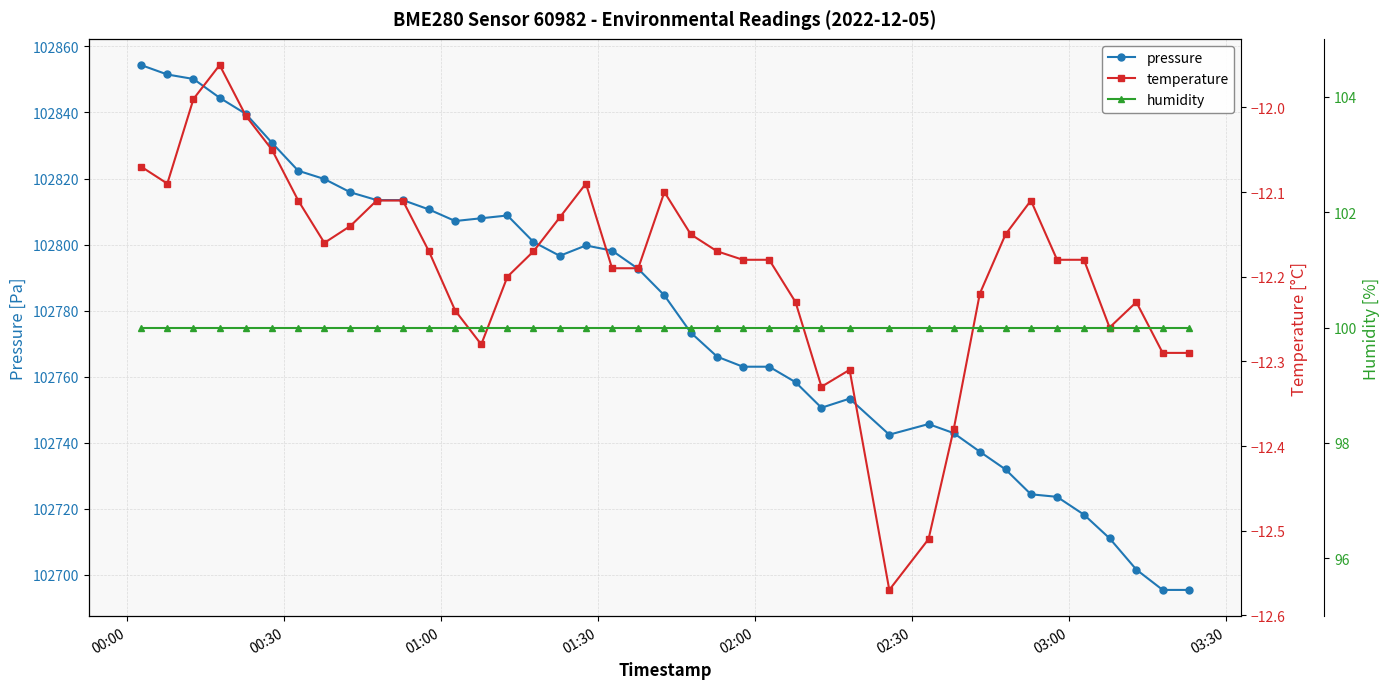

What is the average value of the humidity series?

100.0